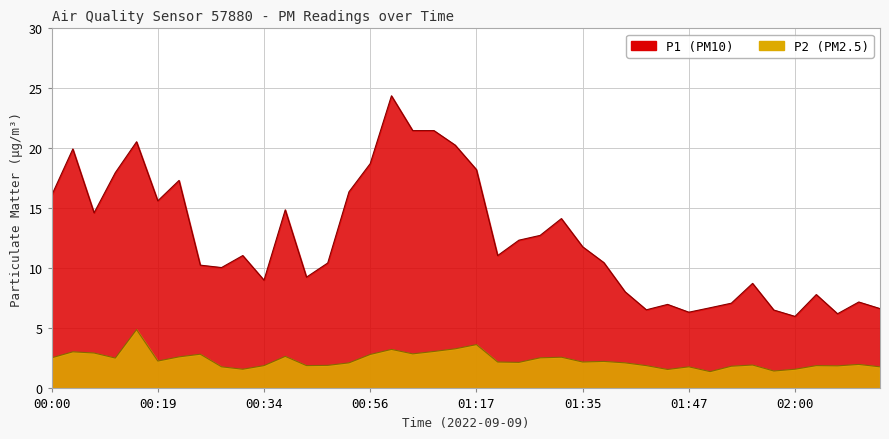

At which category does P1 reach its first local peak?

00:08